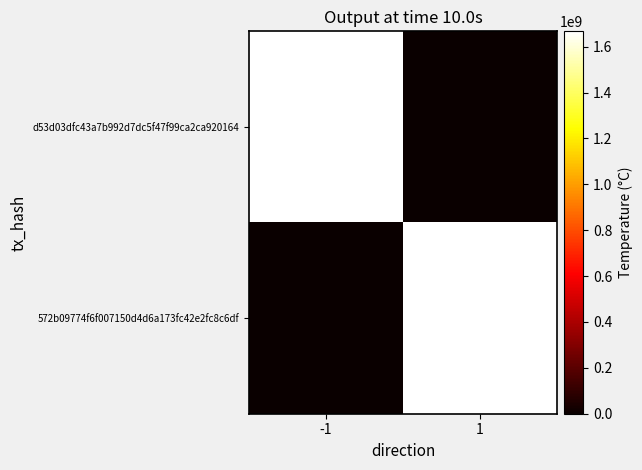

Rank the series at -1 from lowest to highest value.

572b09774f6f007150d4d6a173fc42e2fc8c6df, d53d03dfc43a7b992d7dc5f47f99ca2ca920164